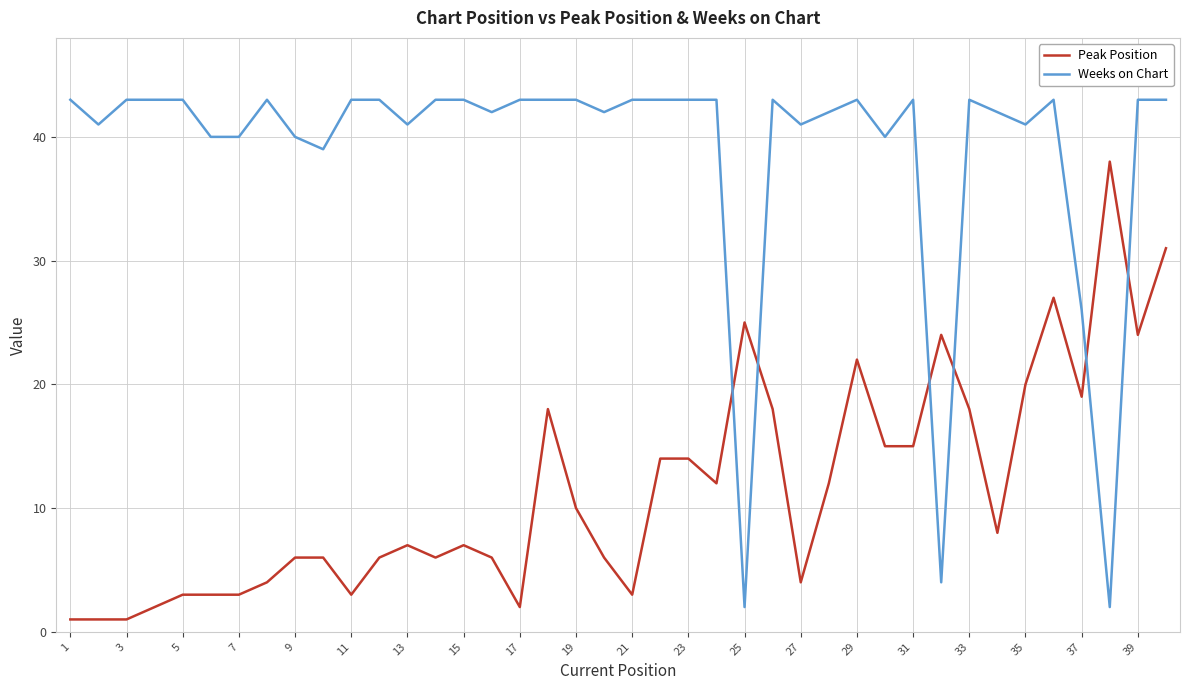

What is the difference between the maximum and minimum values in the Weeks on Chart series?

41